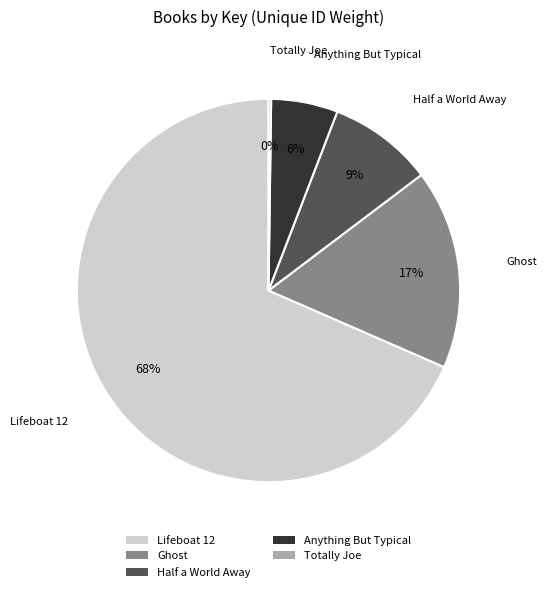

Is there any slice that represents more than half of the pie?

Yes